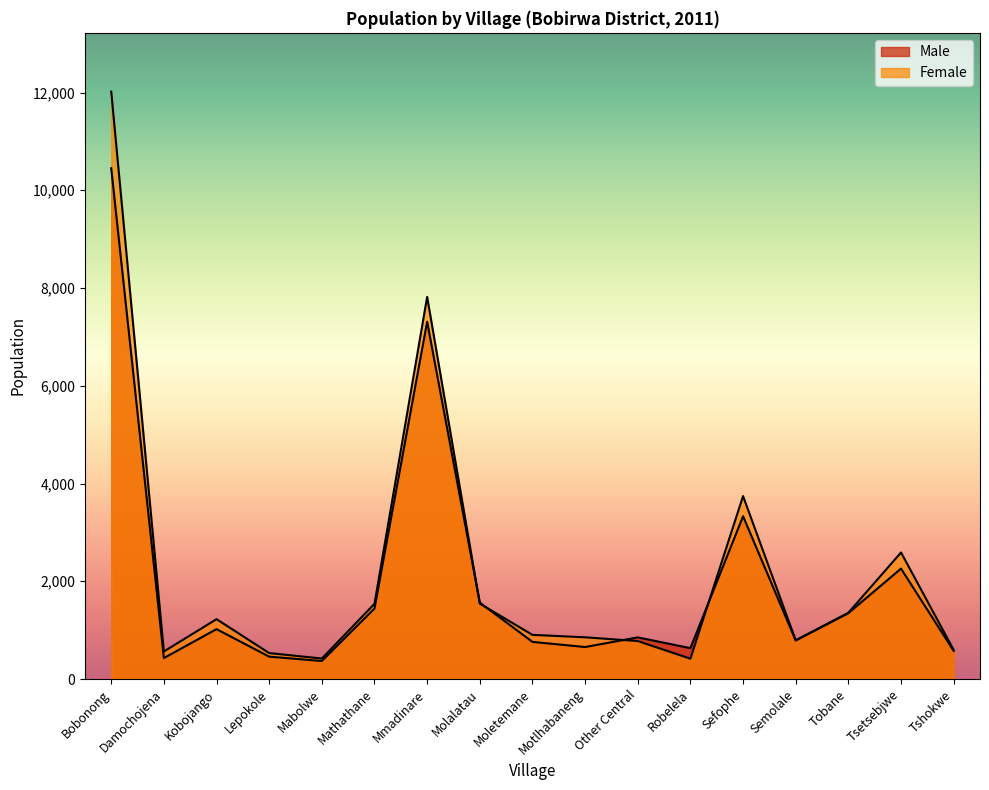

Where is the first local maximum for Female?

Kobojango